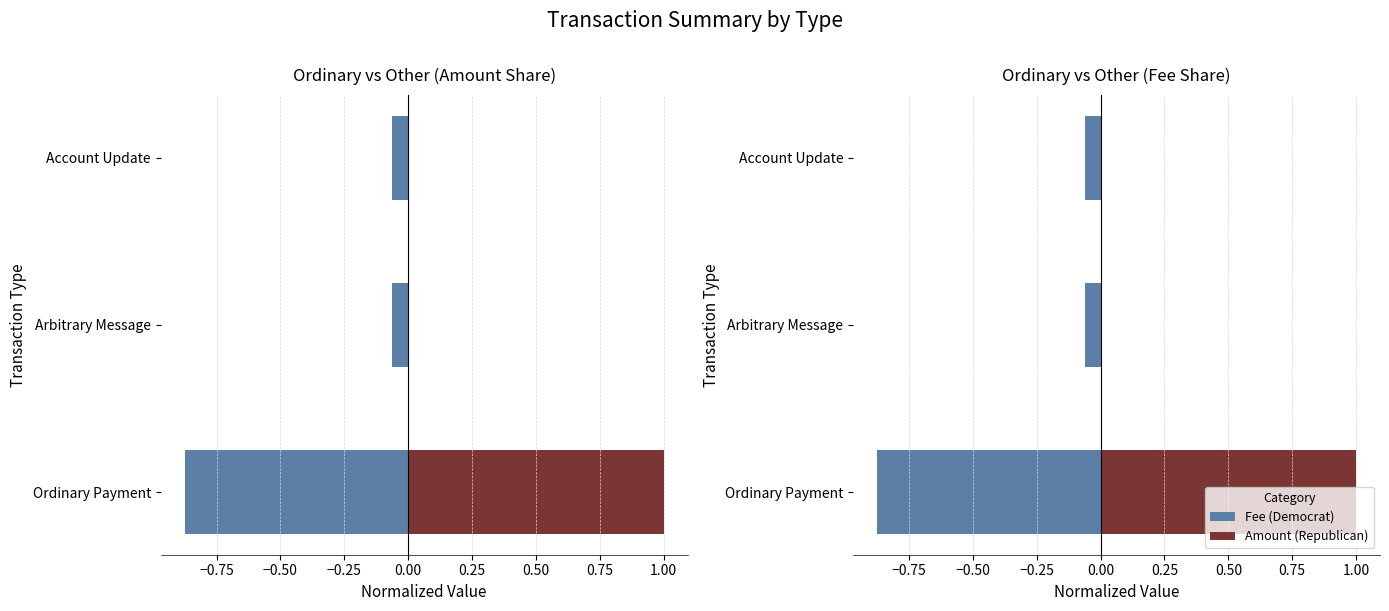

What are all the series names shown in the legend?

Fee (Democrat), Amount (Republican)